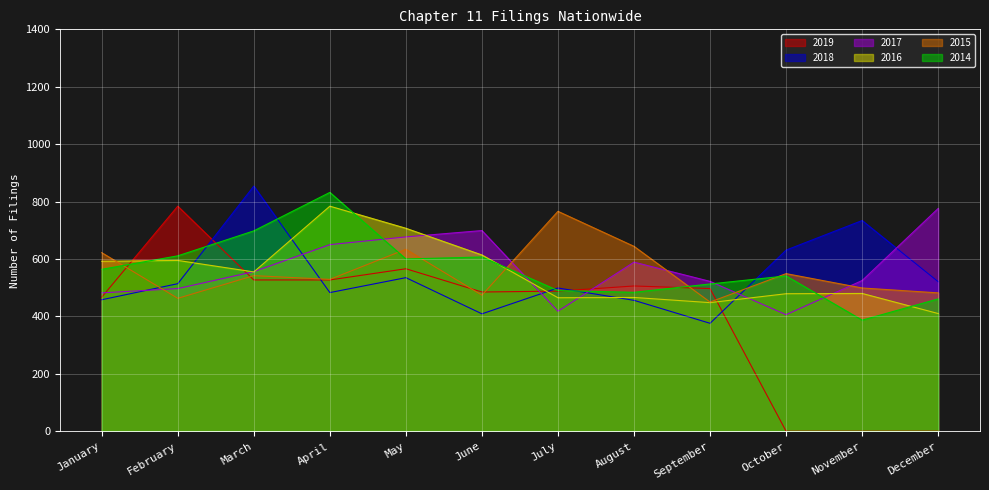

Reading left to right, list all the values displayed in this chart.

2019: 467	784	527	527	566	485	488	506	497	0	0	0
2018: 458	514	854	483	535	409	499	456	376	631	734	521
2017: 482	497	556	650	677	699	418	589	522	406	525	776
2016: 592	595	555	784	707	614	465	466	448	479	480	410
2015: 622	463	542	529	634	474	766	644	450	549	499	482
2014: 564	611	698	832	600	607	490	484	513	541	387	461